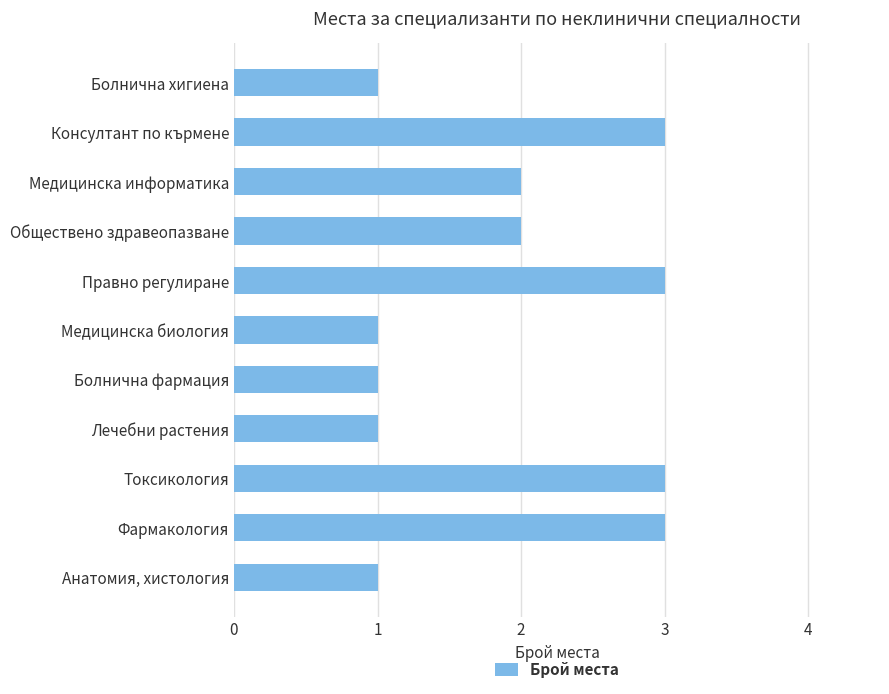

What is the sum of the values at Токсикология and Лечебни растения?

4